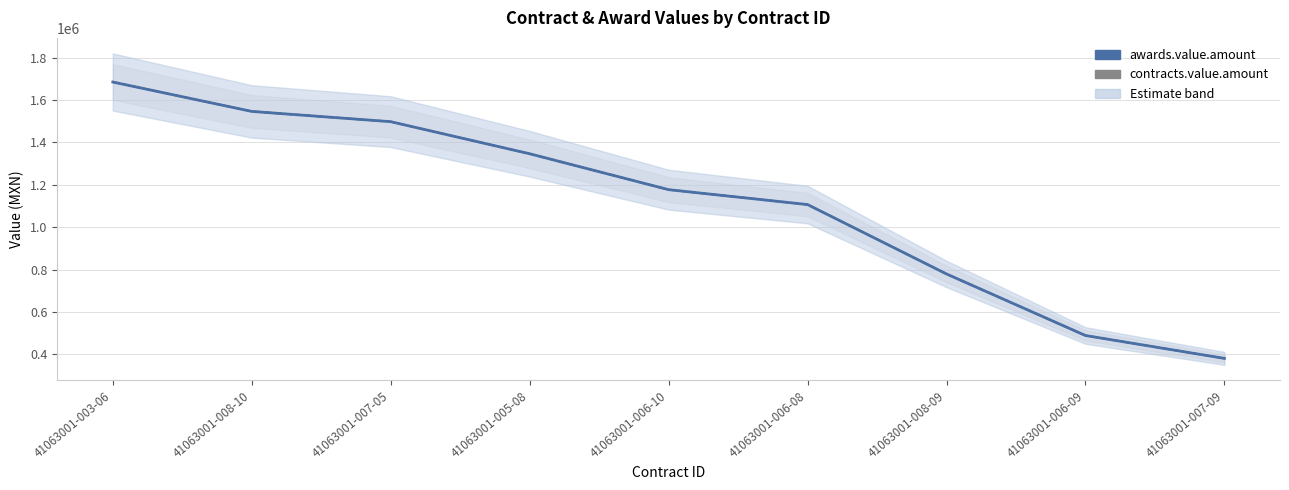

What is the difference between the awards.value.amount values at 41063001-007-09 and 41063001-006-10?

796116.5